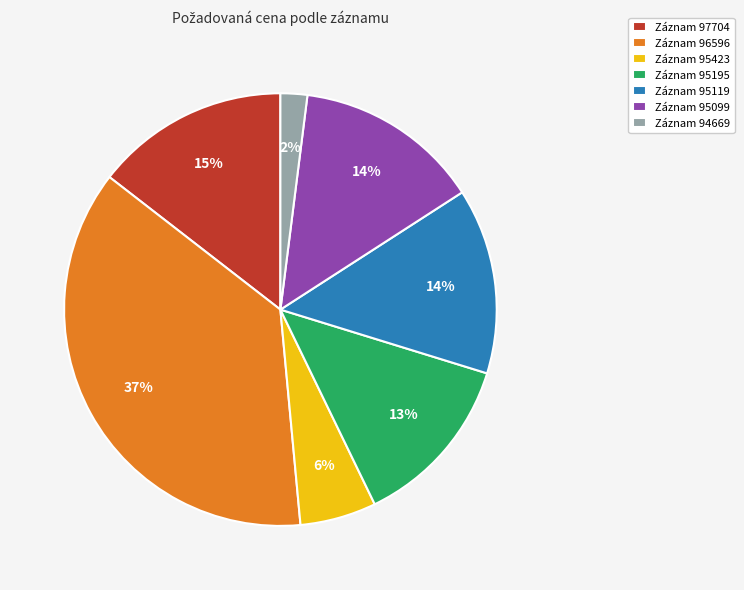

What is the largest slice in the pie chart?

Záznam 96596